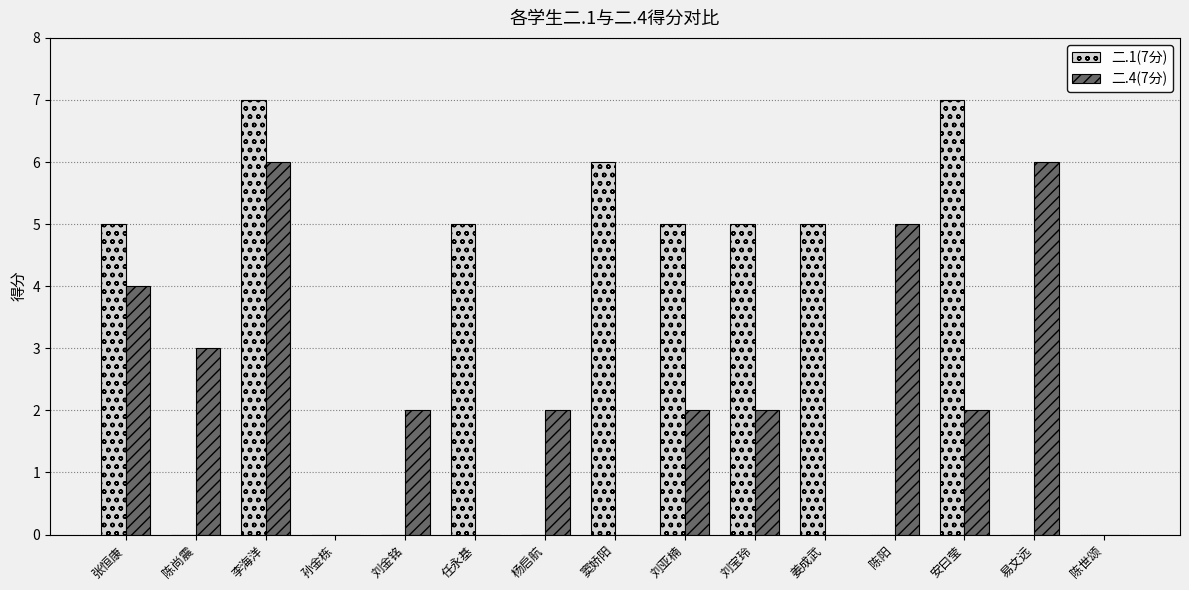

Read the 二.4(7分) value at 张恒康.

4